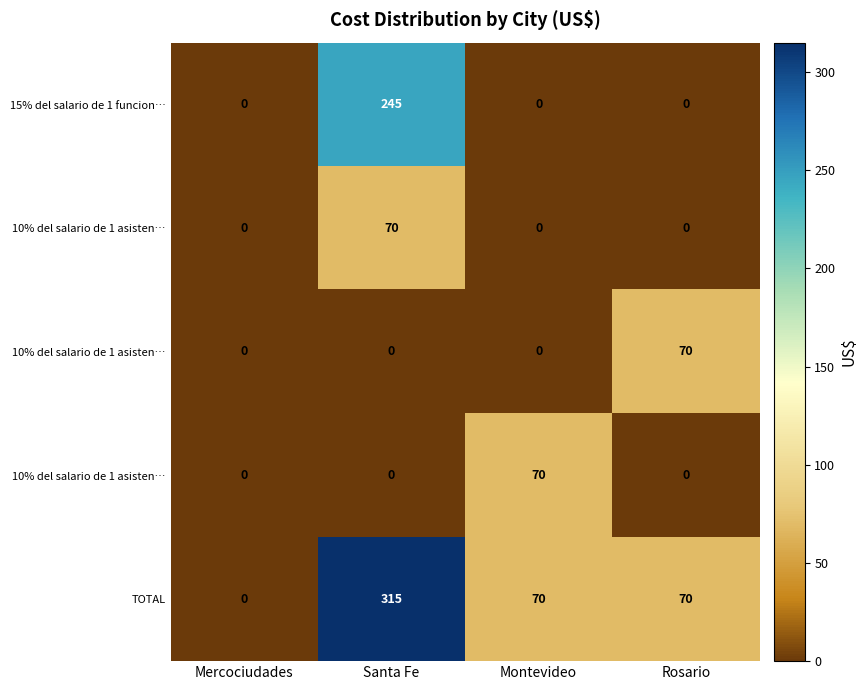

At which category does the chart reach its minimum across all series?

Mercociudades